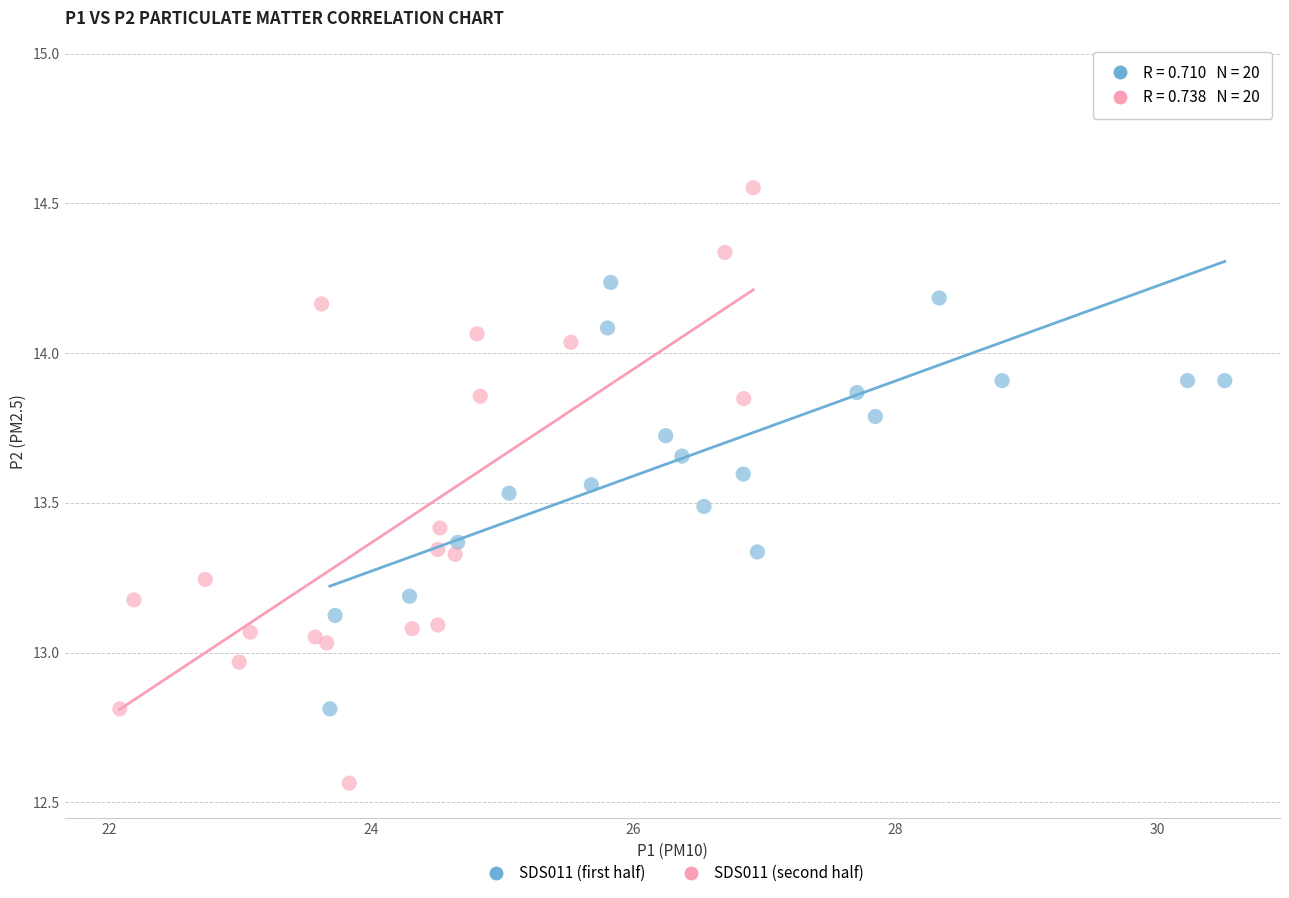

Which series reaches the maximum Y coordinate?

SDS011 (first half)